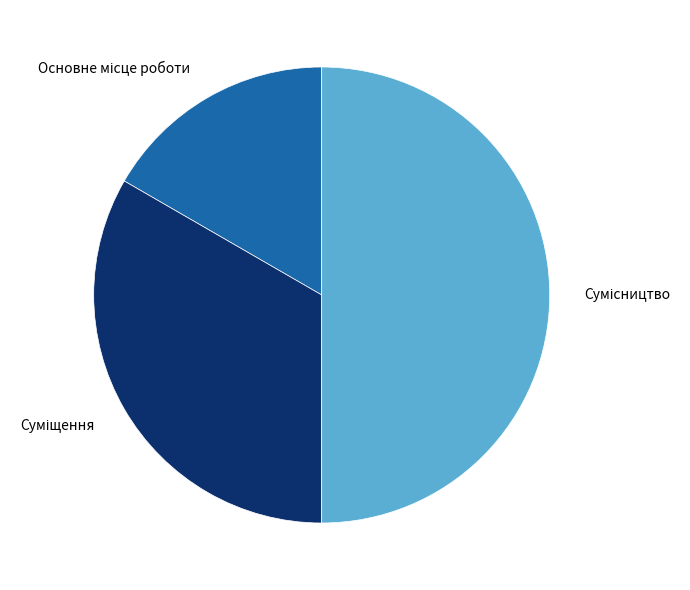

Is the sum of Суміщення and Сумісництво greater than half?

Yes